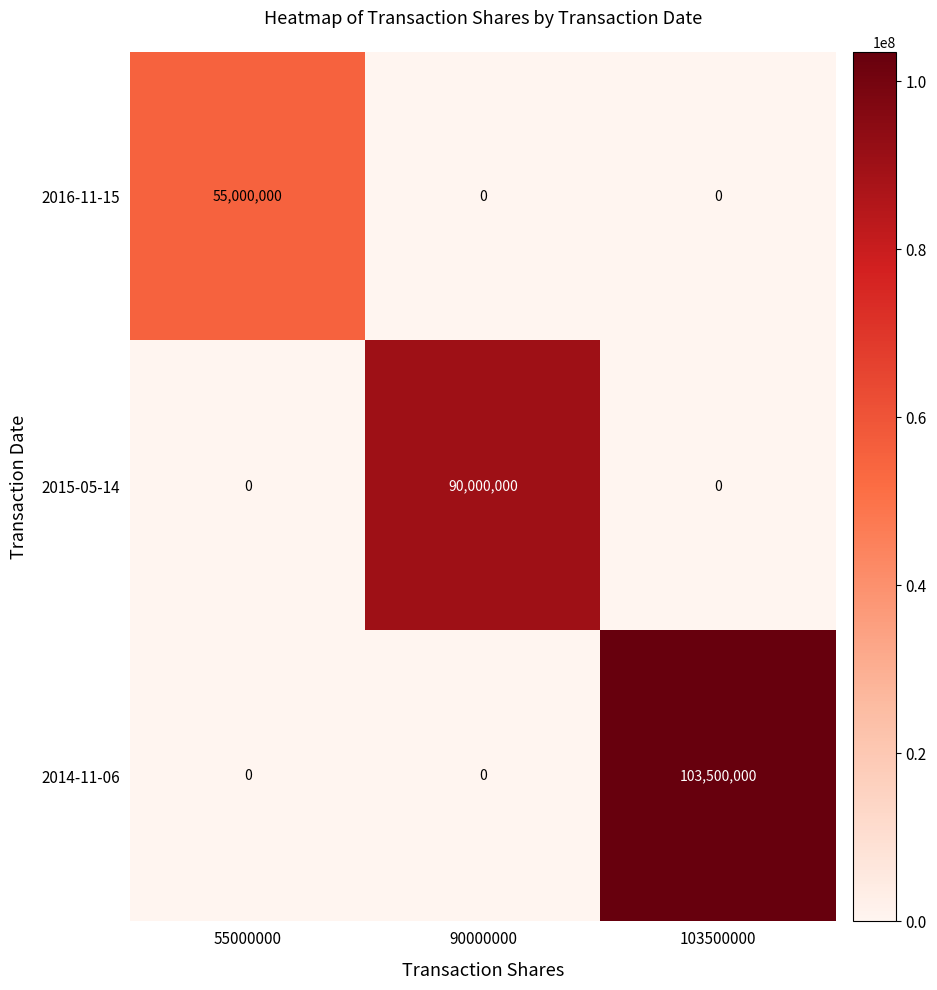

What is the total value across all series at 90000000?

90000000